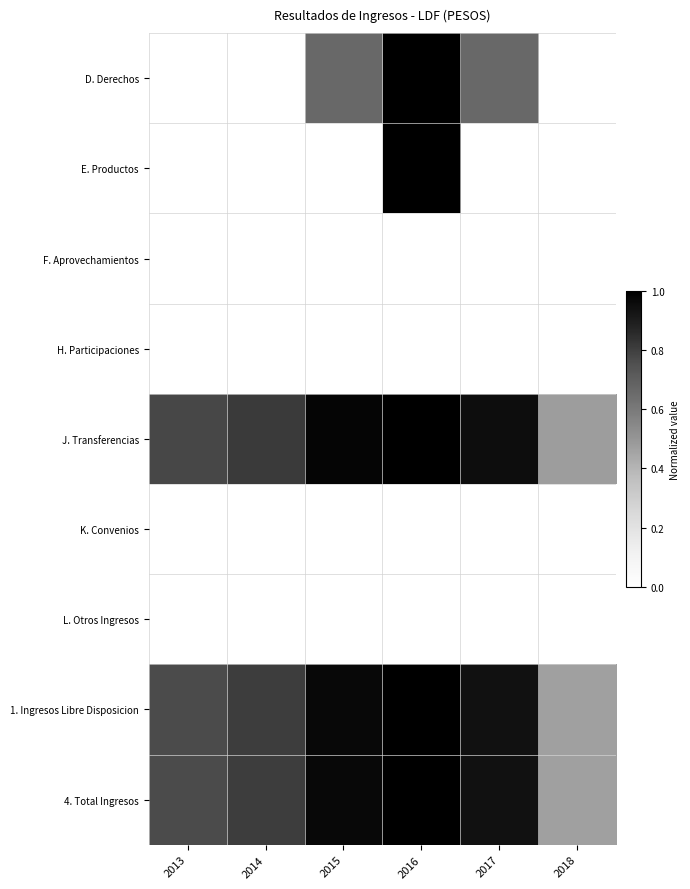

What is the total value across all series at 2018?

1.4